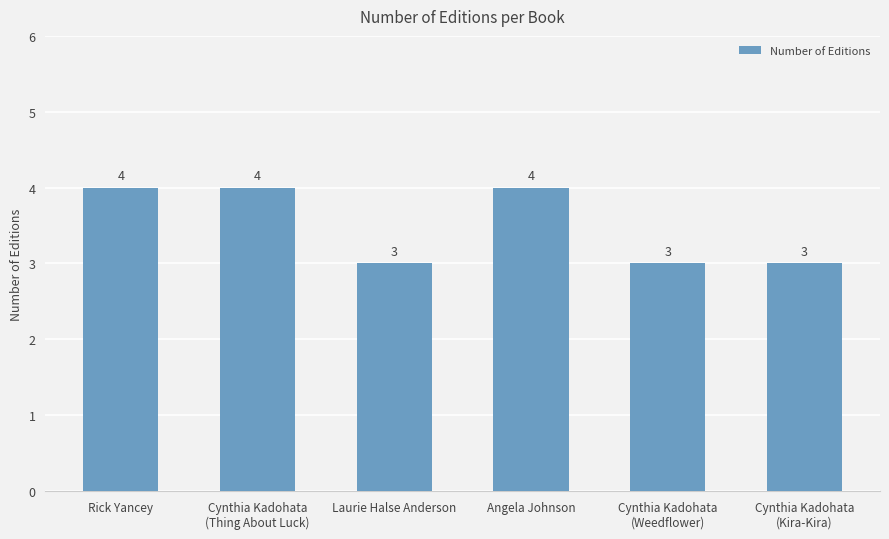

What is the value of the 4th bar from the left?

4